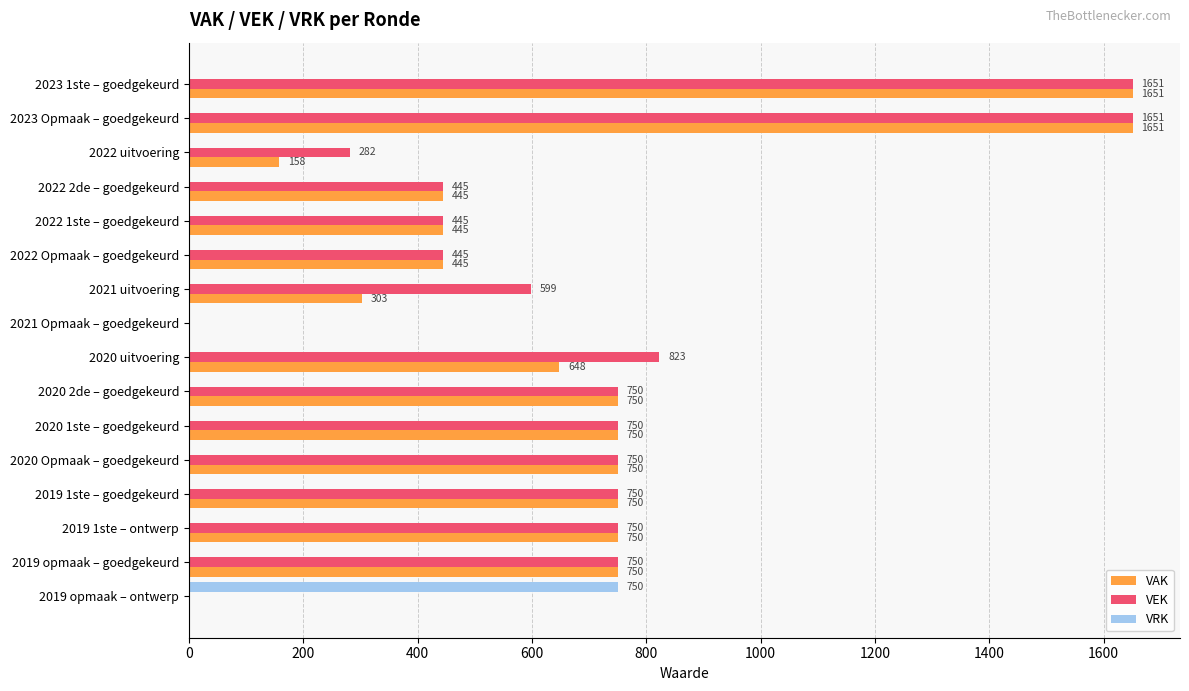

How many values in VAK are above zero?

14